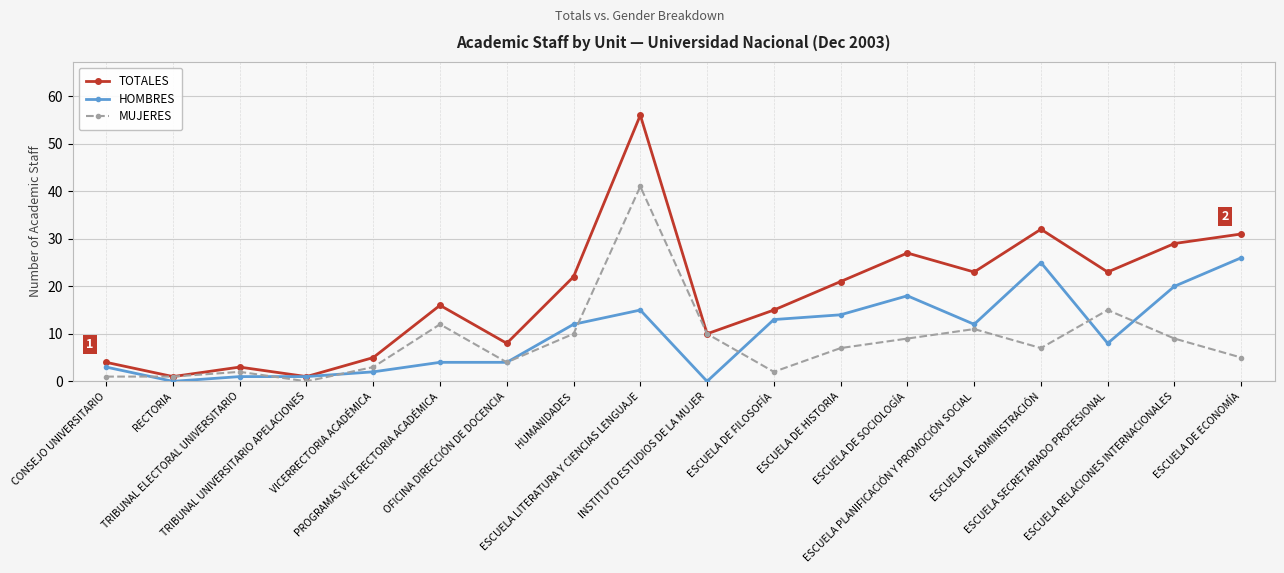

Where is the first local maximum for MUJERES?

TRIBUNAL ELECTORAL UNIVERSITARIO